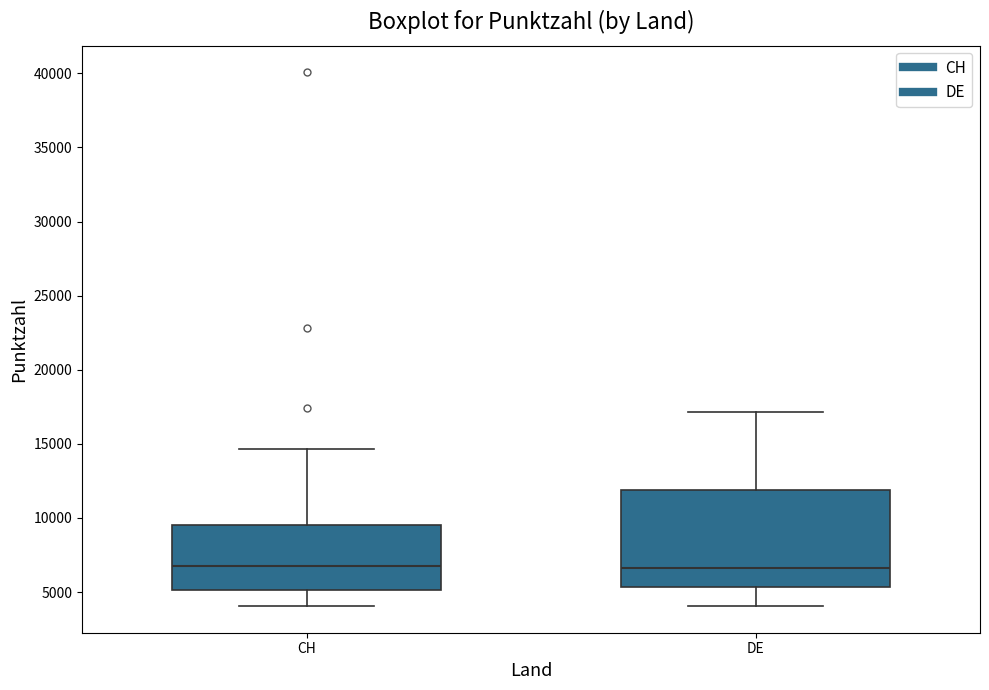

Reading left to right, transcribe this box plot: for each box, give where its median line is, the range the box spans, and where its two whiskers end, as read against the y-axis. The values are not printed on the chart, so give them approximately, as read against the axis.

CH: median 7000, box 5000 to 9500, whiskers 4000 to 14500
DE: median 6500, box 5500 to 12000, whiskers 4000 to 17000